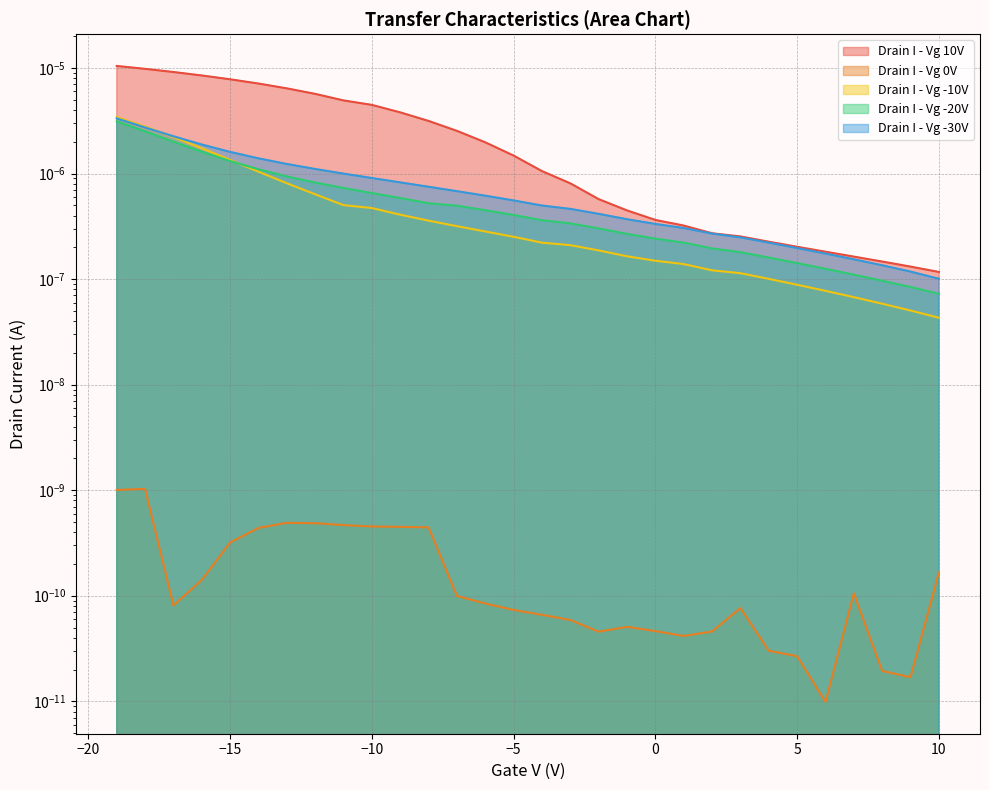

Where is Drain I - Vg 10V nearest to the value 0?

10